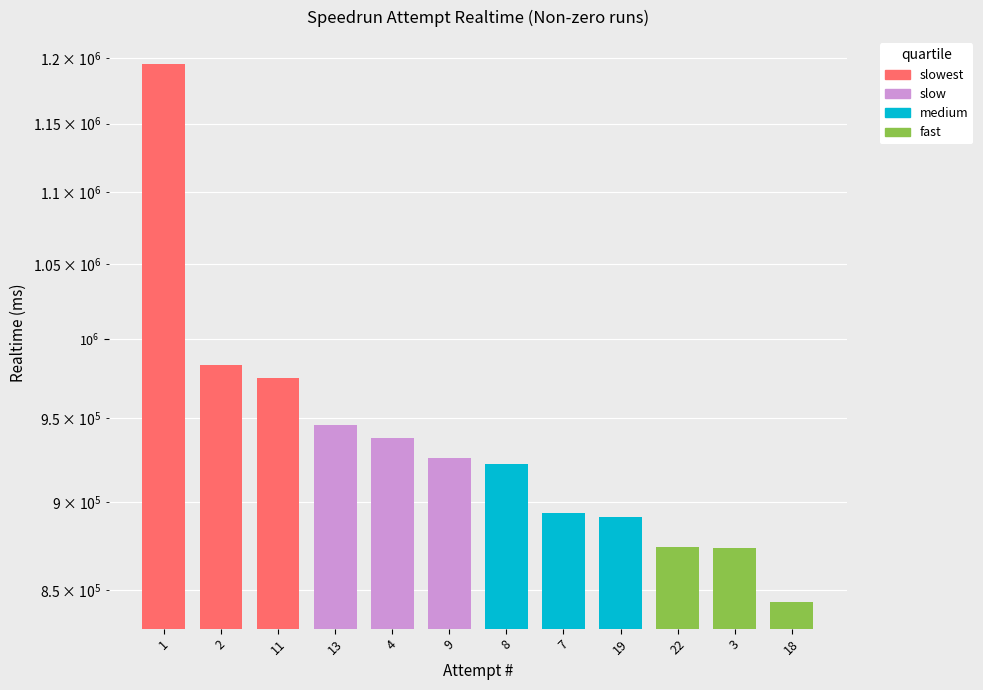

What is the ratio of the value at 7 to the value at 18?

1.1